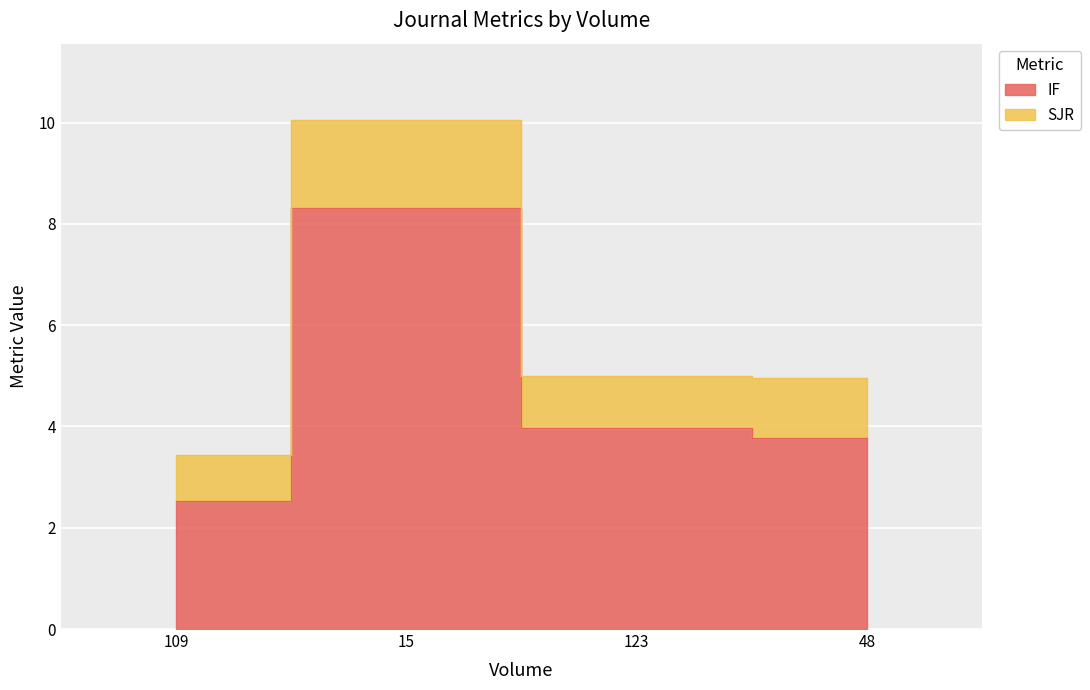

What is the maximum value for SJR?

10.1